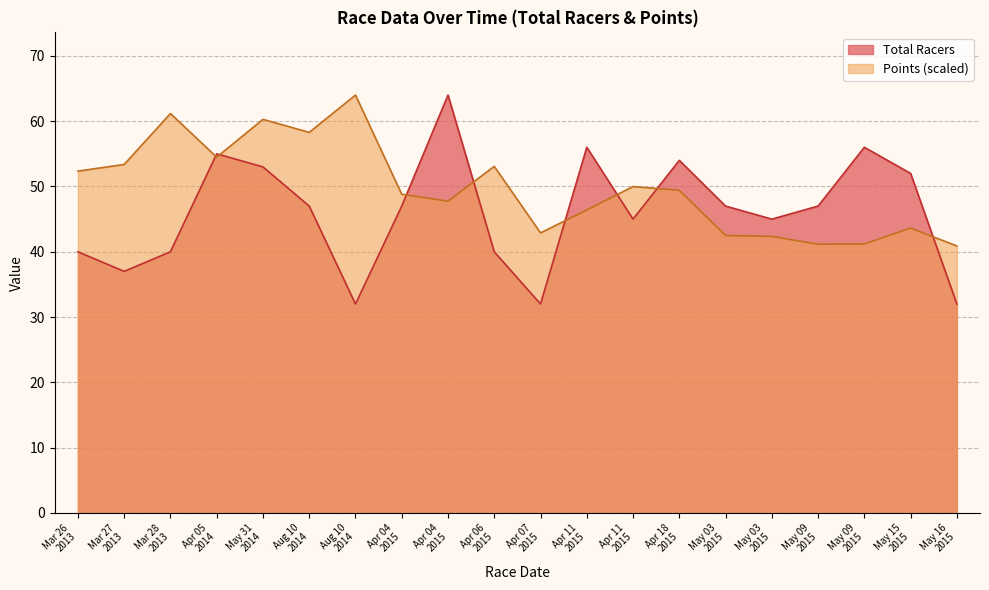

True or false: Total Racers and Points intersect in this chart.

True